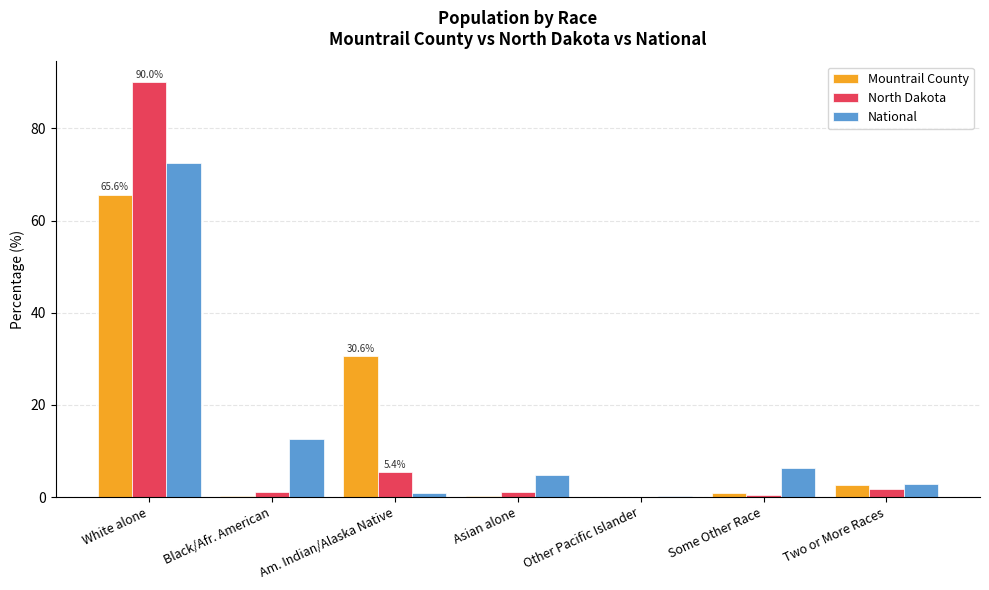

At which label does National reach its peak?

White alone